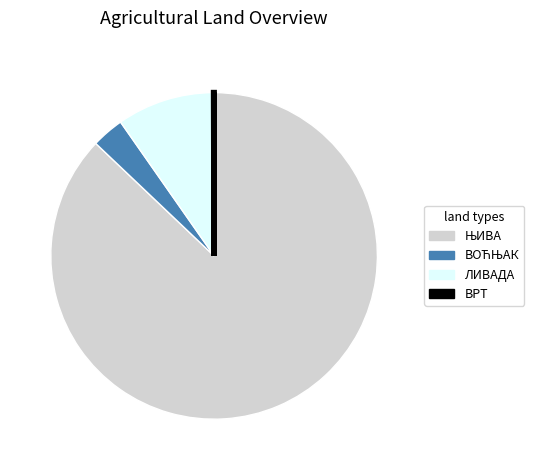

Is there any slice that represents more than half of the pie?

Yes